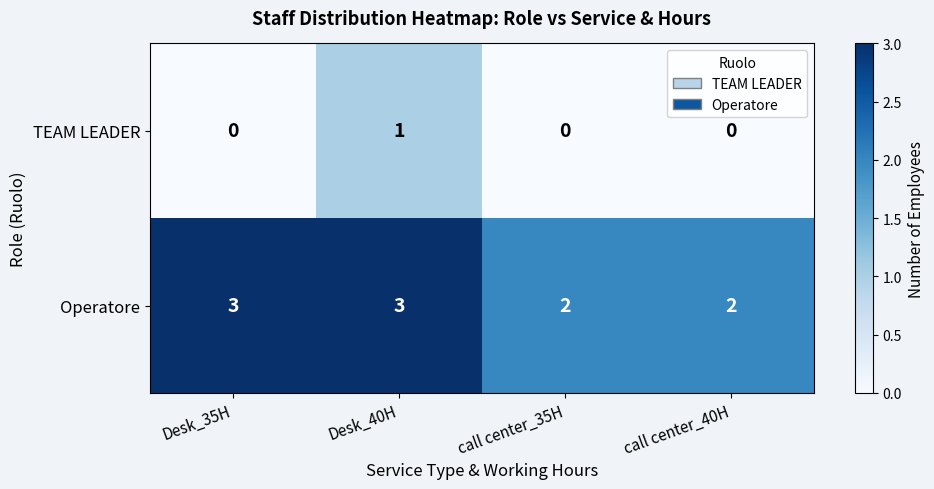

Is it true that Operatore equals 3 at call center_40H?

False